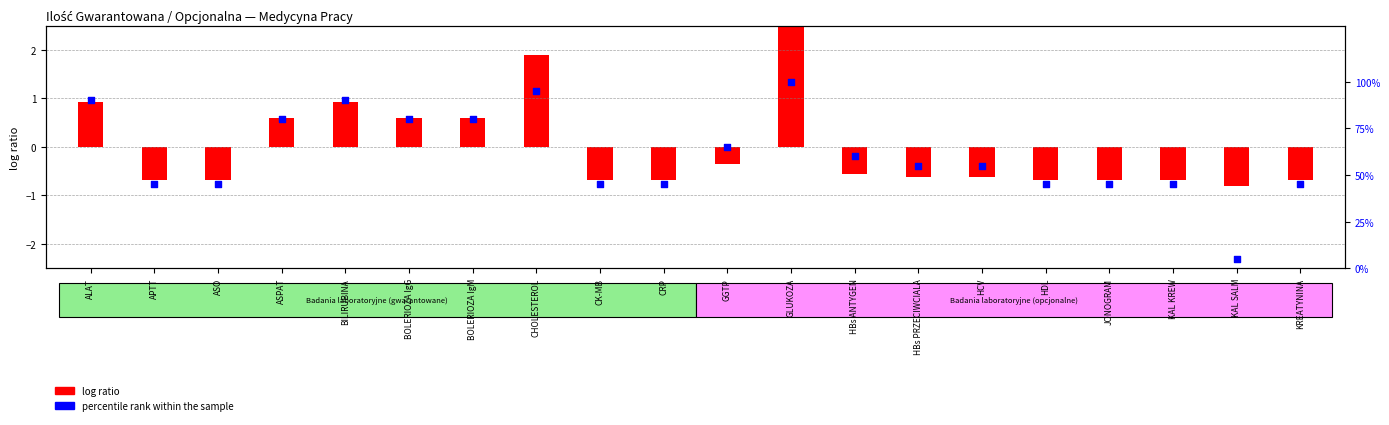

Which series contains the highest Y value?

percentile rank within the sample